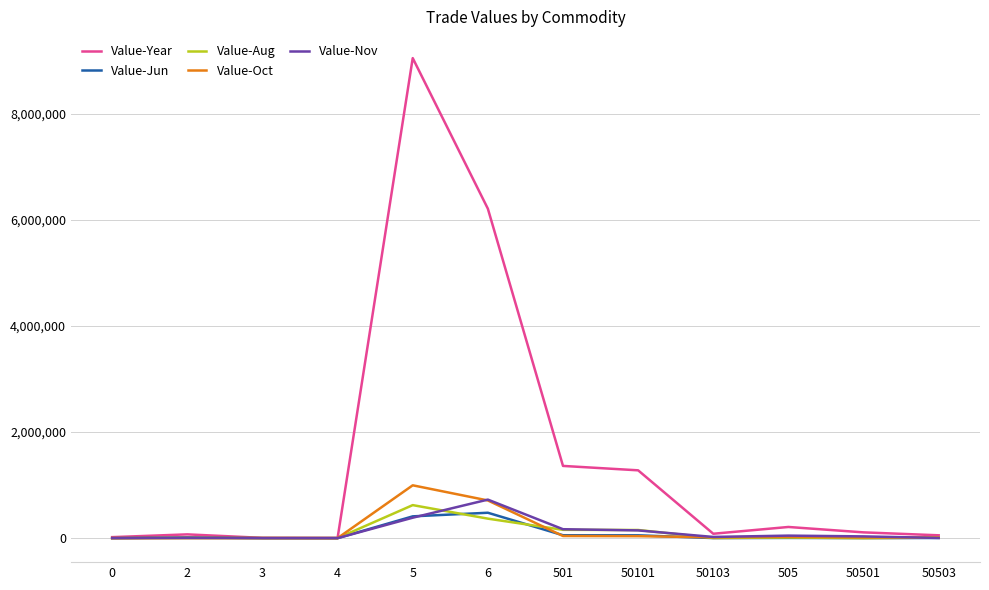

Which series has the widest spread of values?

Value-Year